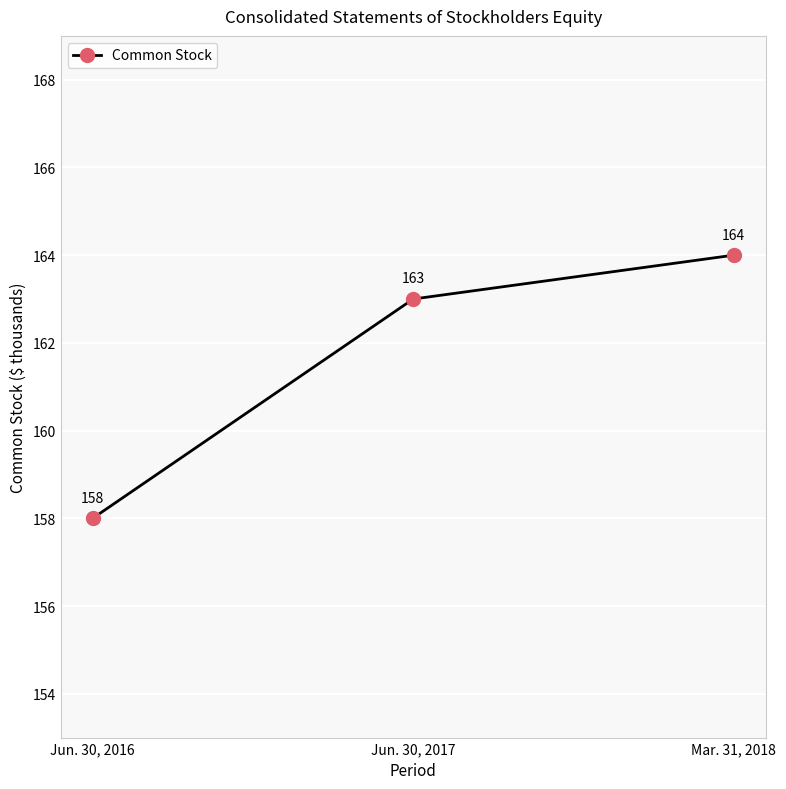

Reading left to right, what are all the values shown in this chart?

Jun. 30, 2016=158	Jun. 30, 2017=163	Mar. 31, 2018=164